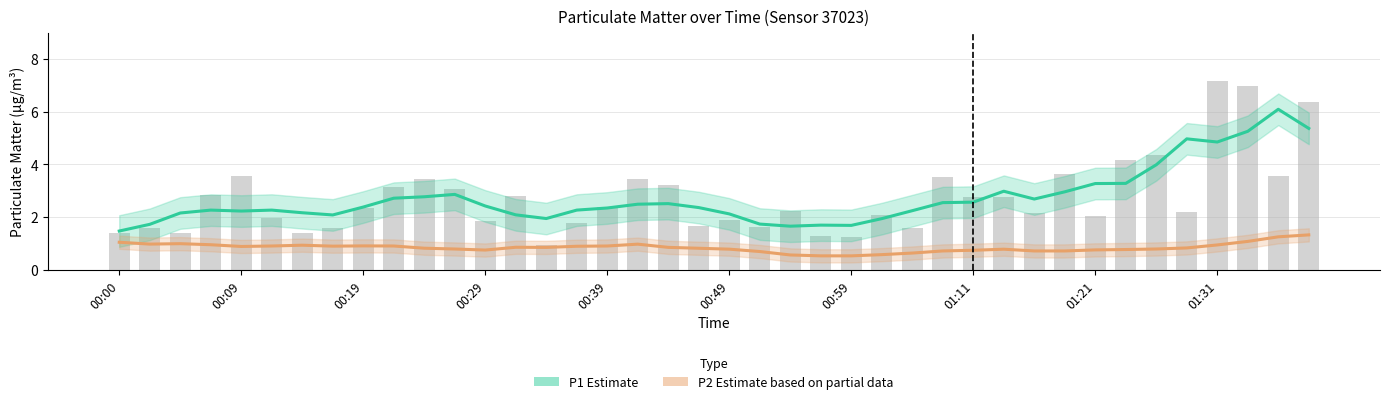

What is the sum of the P2 (Estimate based on partial data) values at 01:31 and 20?

1.7